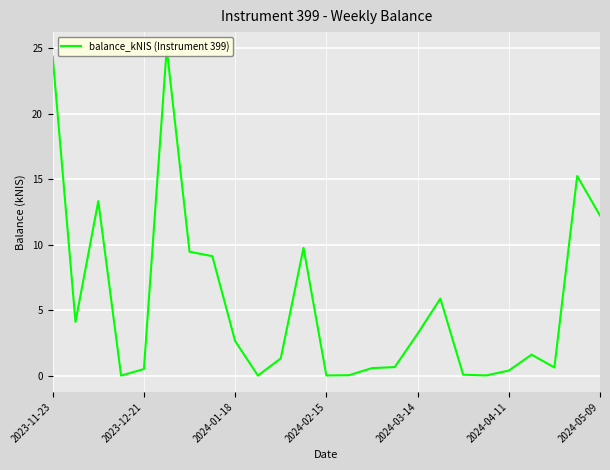

Where does the data first go above 1?

2023-11-23